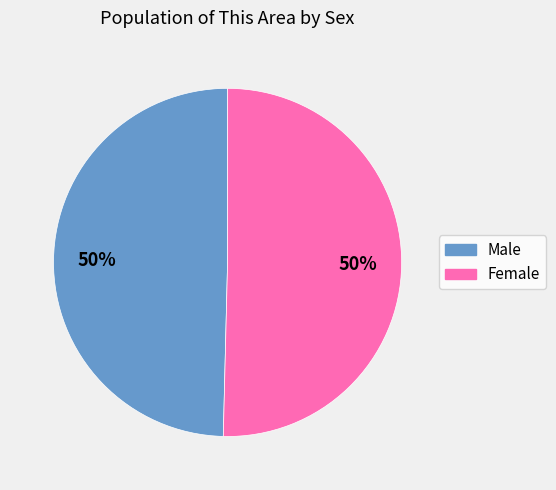

Do Female and Male together represent more than half of the pie?

Yes